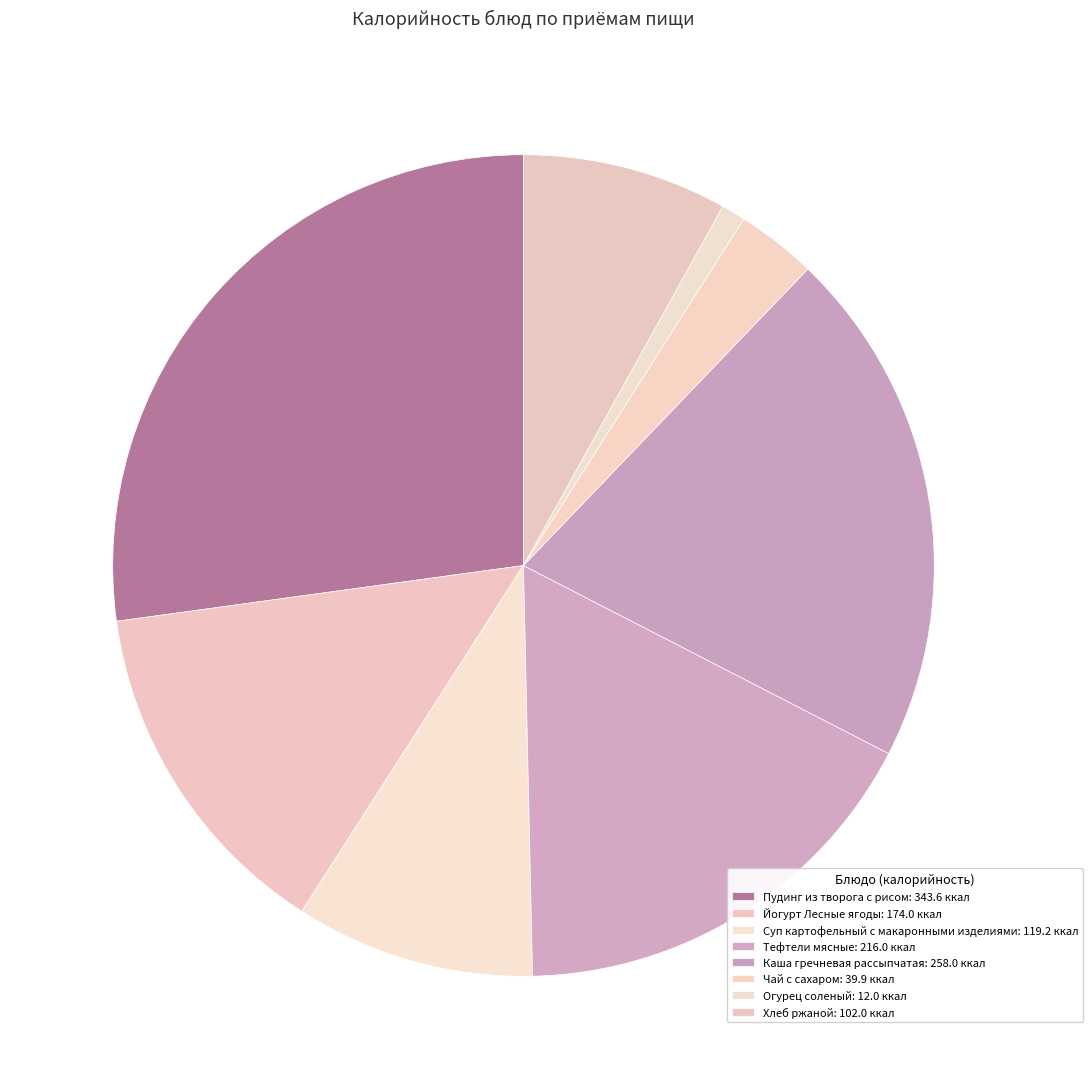

What percentage is NOT represented by Йогурт Лесные ягоды?

86.2%